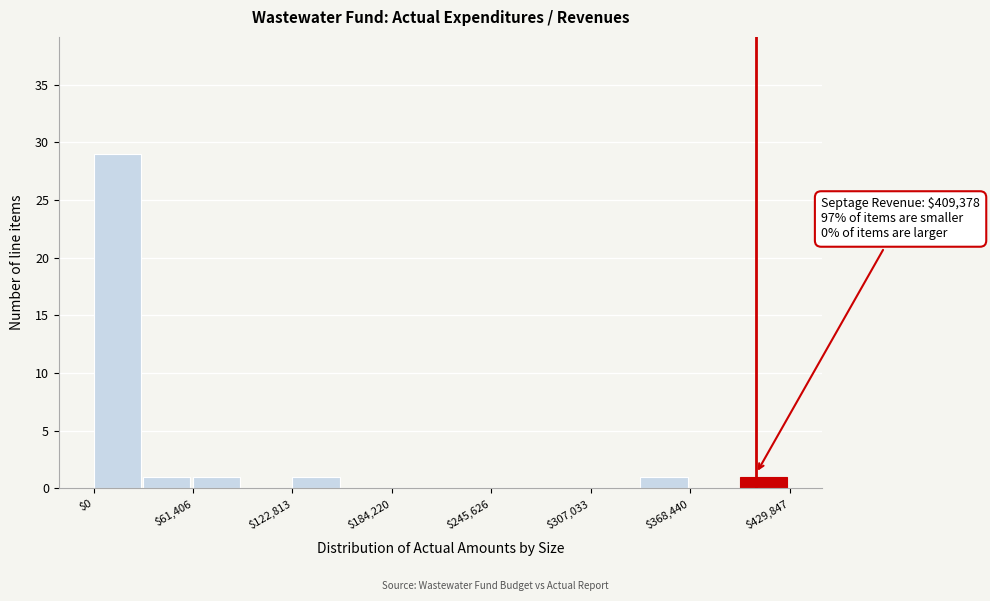

Read against the x-axis, roughly where is the centre of the tallest bar?

10000